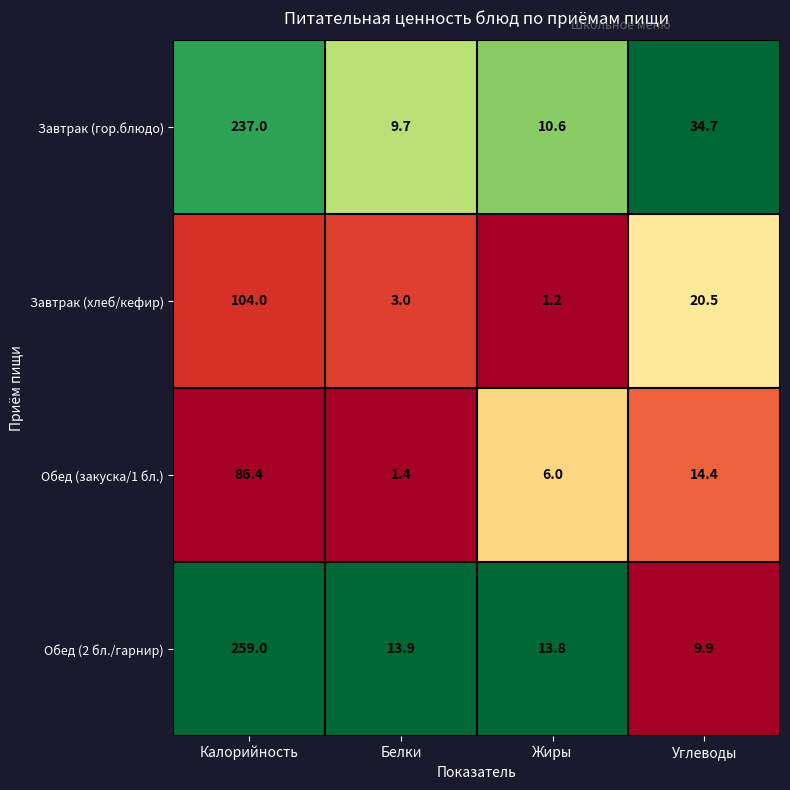

What is the difference between the maximum and second lowest values in the Завтрак (гор.блюдо) series?

226.4